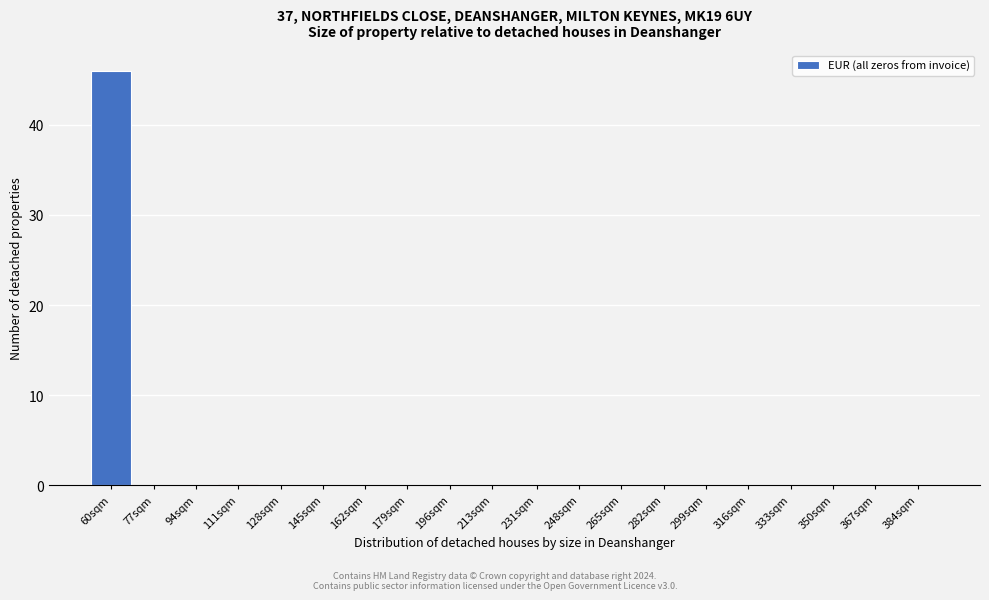

Reading left to right, list all the values displayed in this chart.

60sqm=46	77sqm=0	94sqm=0	111sqm=0	128sqm=0	145sqm=0	162sqm=0	179sqm=0	196sqm=0	213sqm=0	231sqm=0	248sqm=0	265sqm=0	282sqm=0	299sqm=0	316sqm=0	333sqm=0	350sqm=0	367sqm=0	384sqm=0